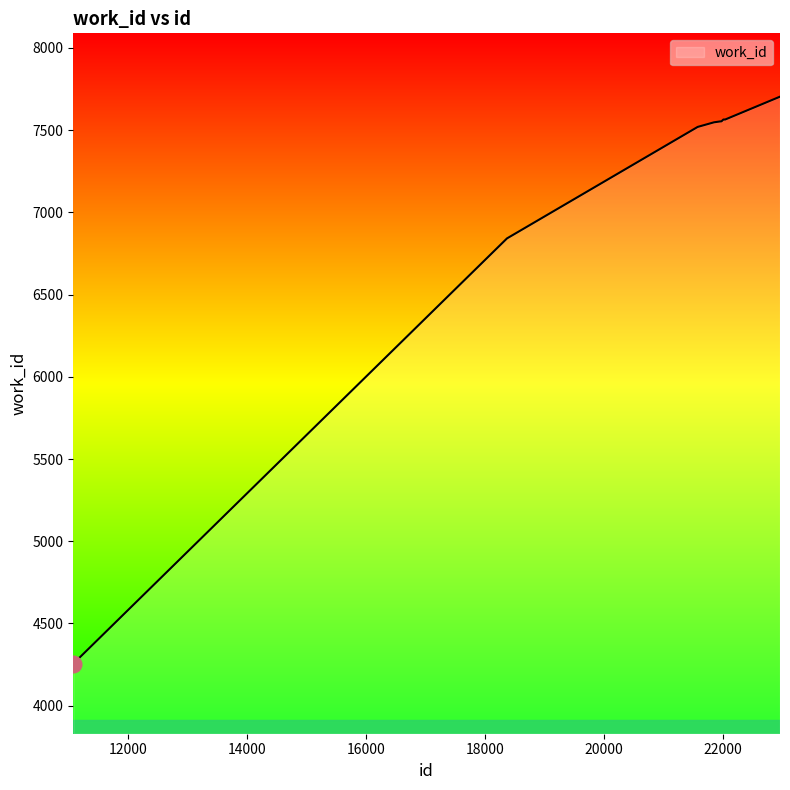

What is the maximum value shown in the chart?

7704